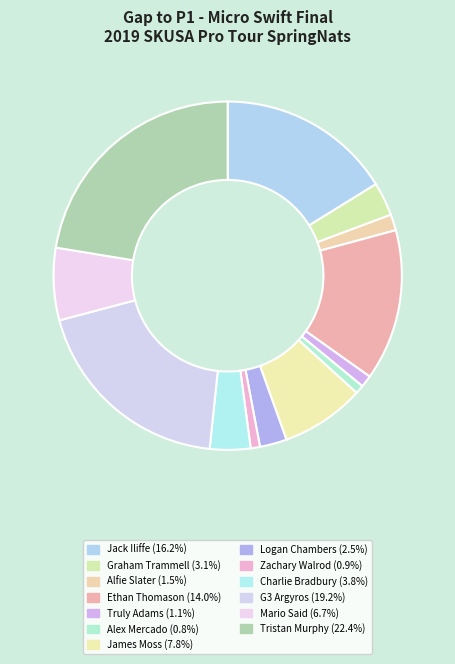

Count the number of slices in the pie.

13